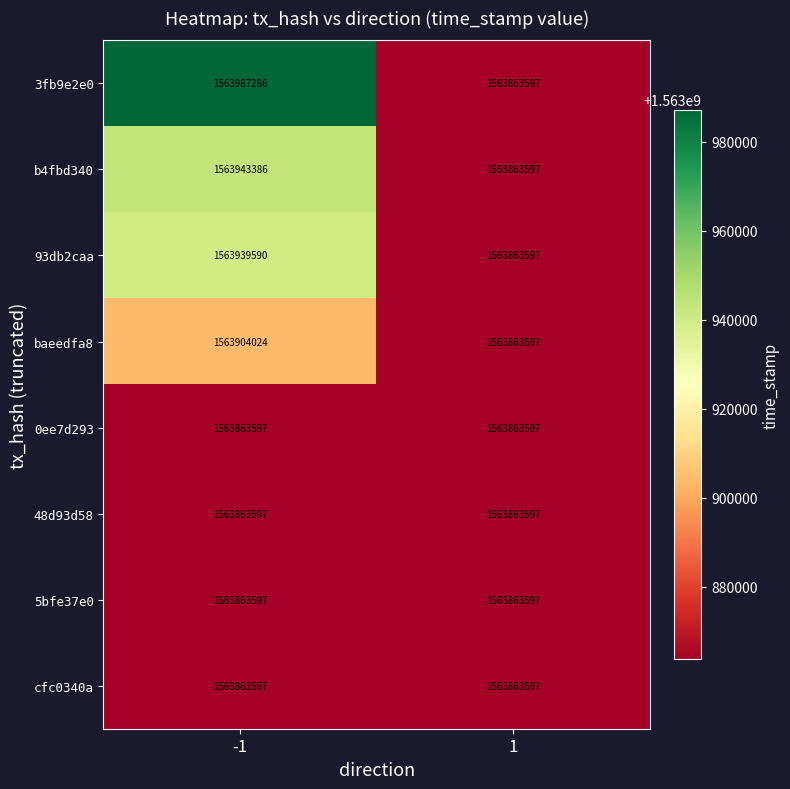

The value of cfc0340a at -1 is 1563863597. True or false?

True